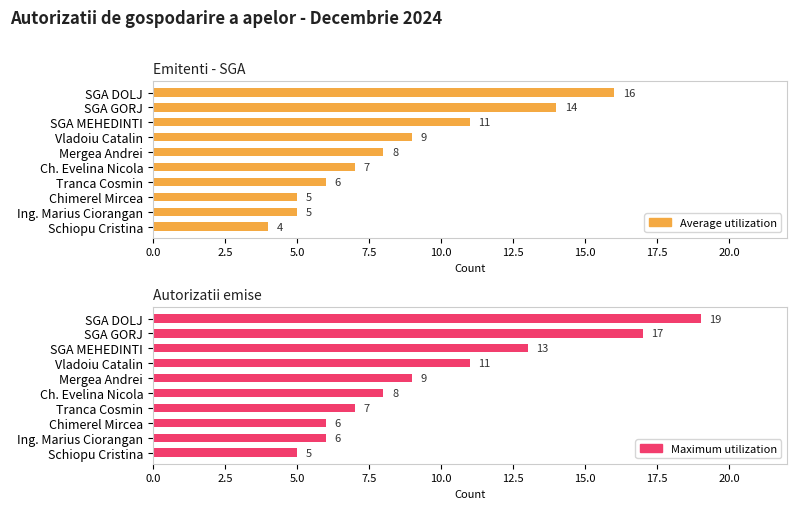

Between SGA DOLJ and SGA MEHEDINTI, which series saw the biggest shift?

Maximum utilization